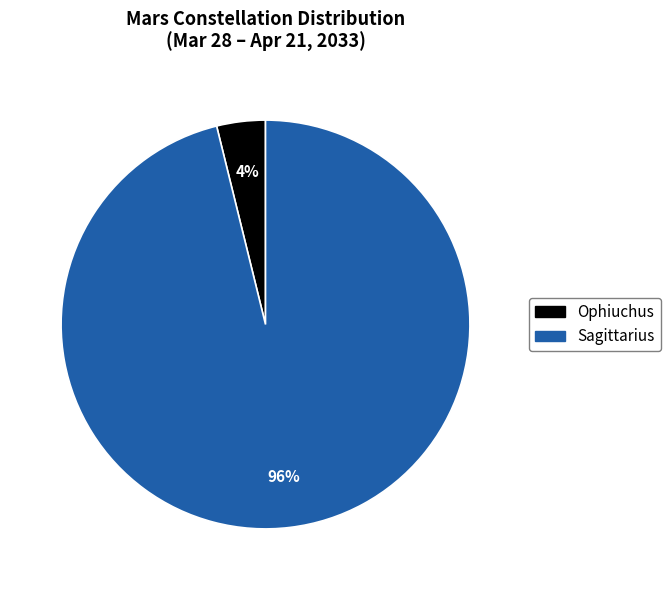

Does any single category account for the majority?

Yes